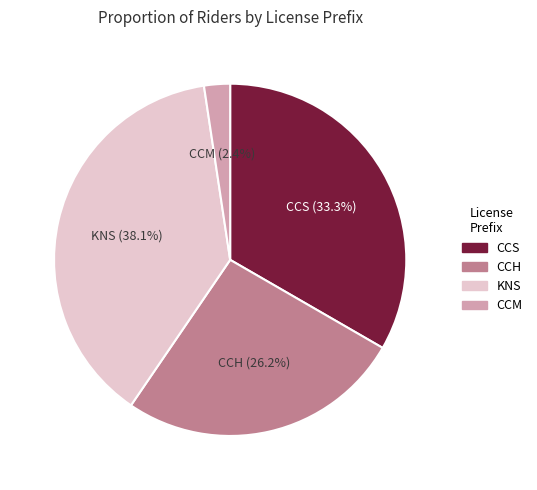

Does CCS account for over 50% of the chart?

No